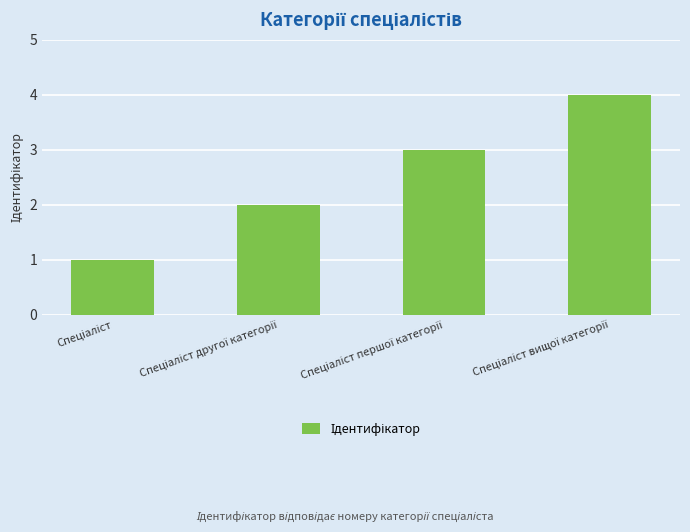

What is the sum of all values?

10